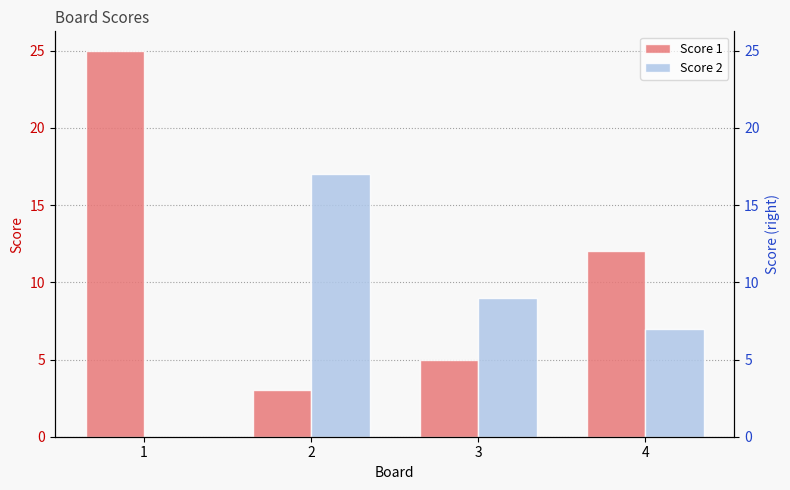

List the series in order of their peak value, lowest first.

Score 2, Score 1